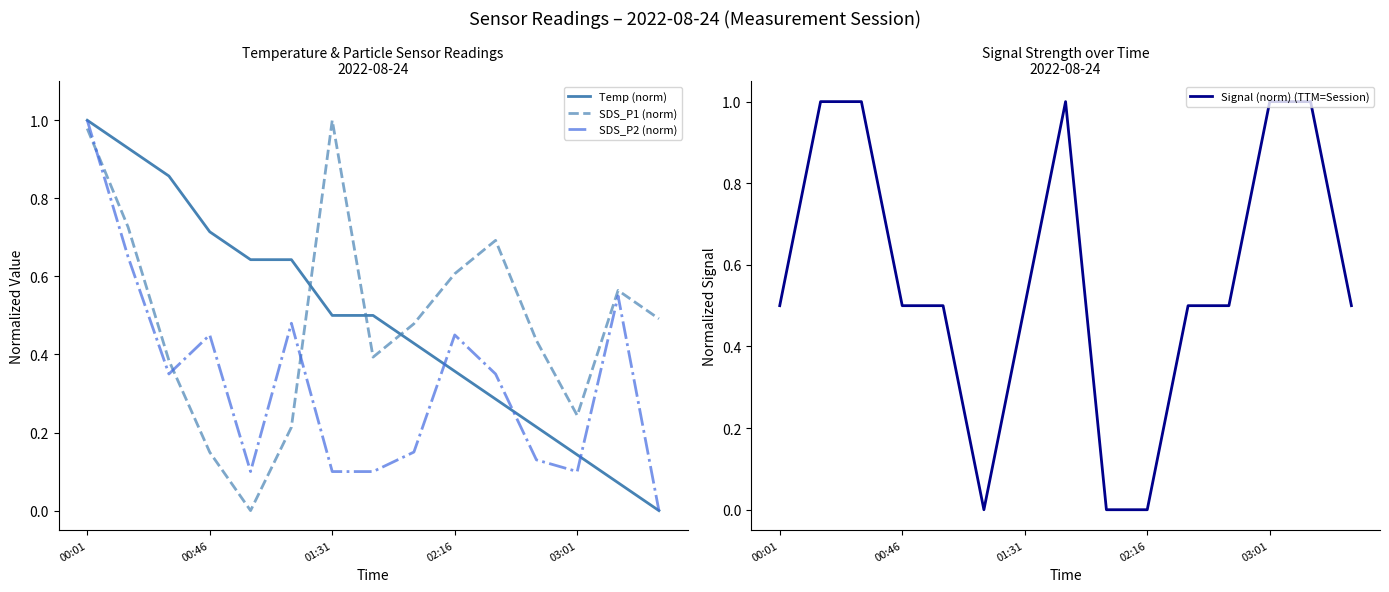

Does the chart display data point markers on the line(s)?

No